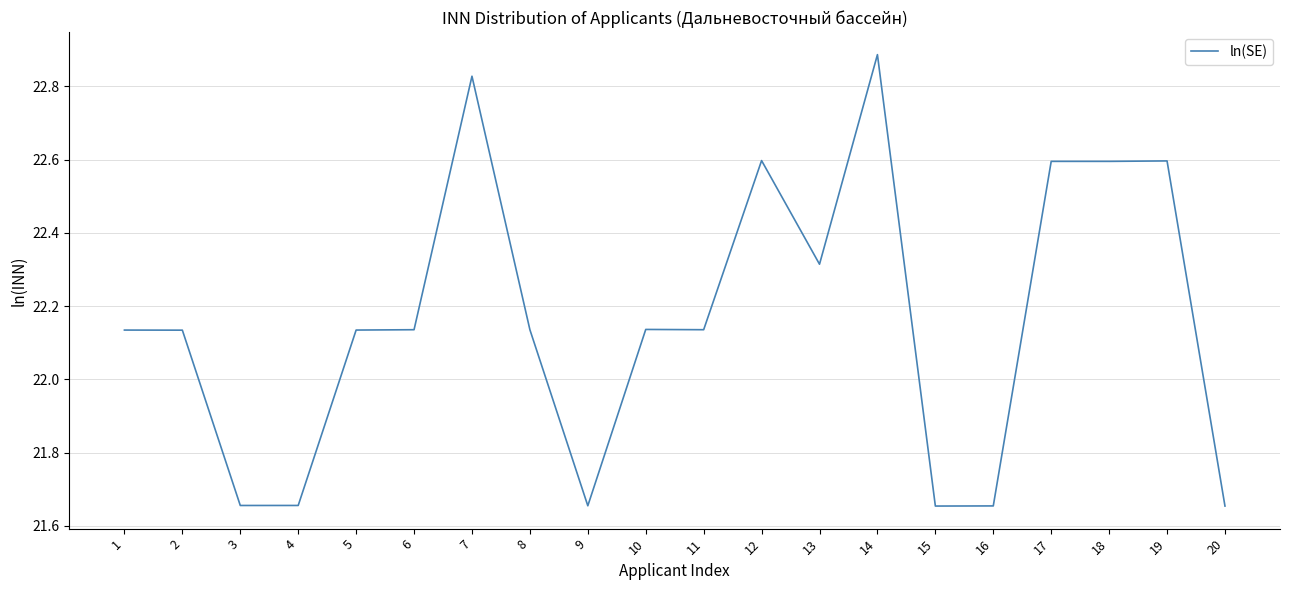

What is the sum of the values at 6 and 5?

44.3